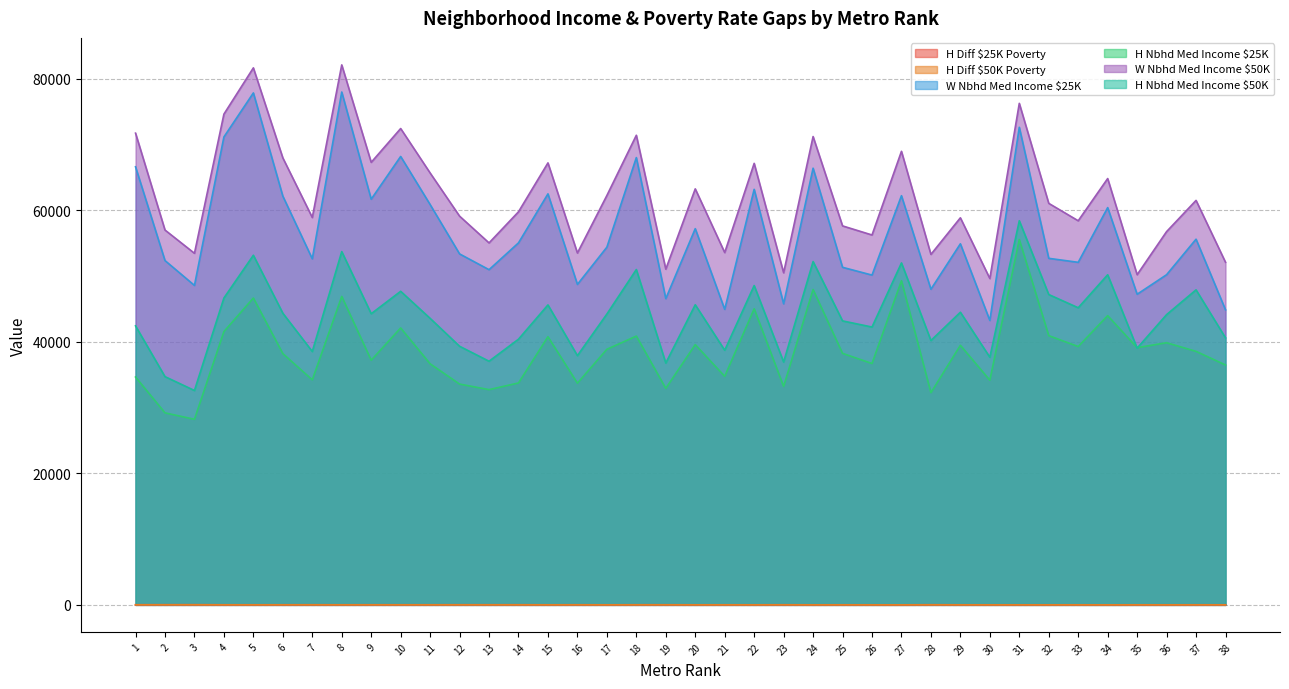

Which series has the widest spread of values?

W Nbhd Med Income $25K